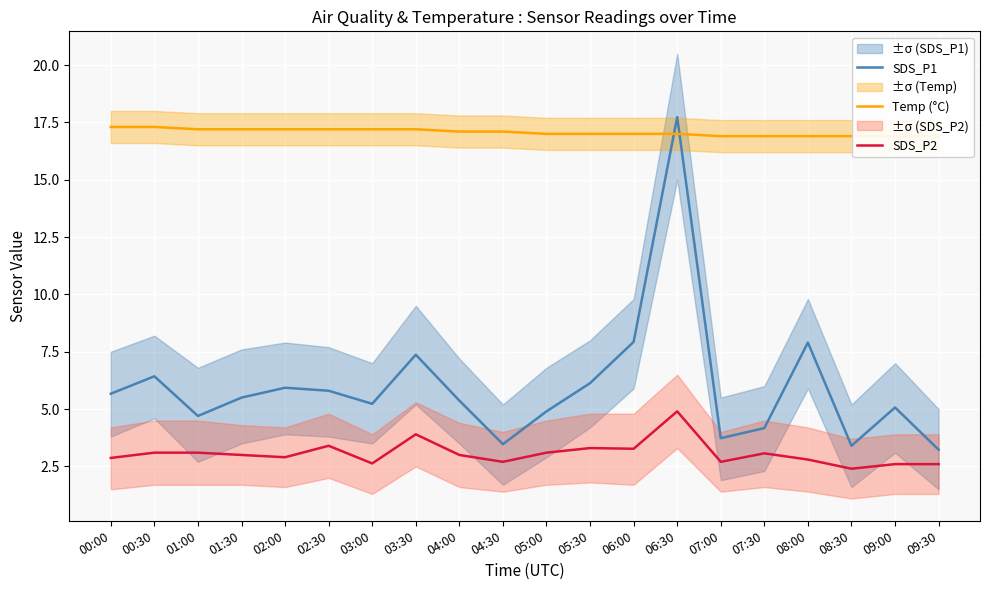

Reading right to left, extract all data points from this chart.

SDS_P1: 3.2	5.1	3.4	7.9	4.2	3.7	17.7	7.9	6.1	4.9	3.5	5.4	7.4	5.2	5.8	5.9	5.5	4.7	6.4	5.7
Temp (°C): 16.9	16.9	16.9	16.9	16.9	16.9	17.0	17.0	17.0	17.0	17.1	17.1	17.2	17.2	17.2	17.2	17.2	17.2	17.3	17.3
SDS_P2: 2.6	2.6	2.4	2.8	3.1	2.7	4.9	3.3	3.3	3.1	2.7	3.0	3.9	2.6	3.4	2.9	3.0	3.1	3.1	2.9